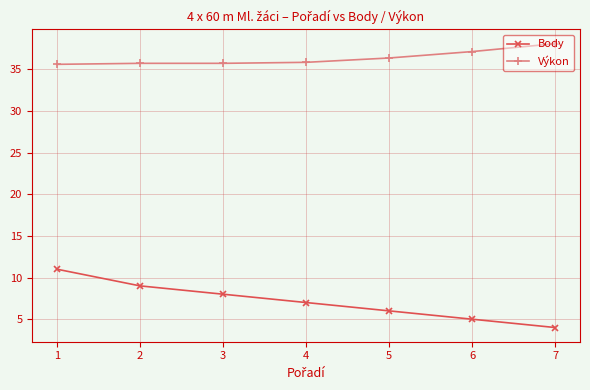

True or false: Body and Výkon intersect in this chart.

False